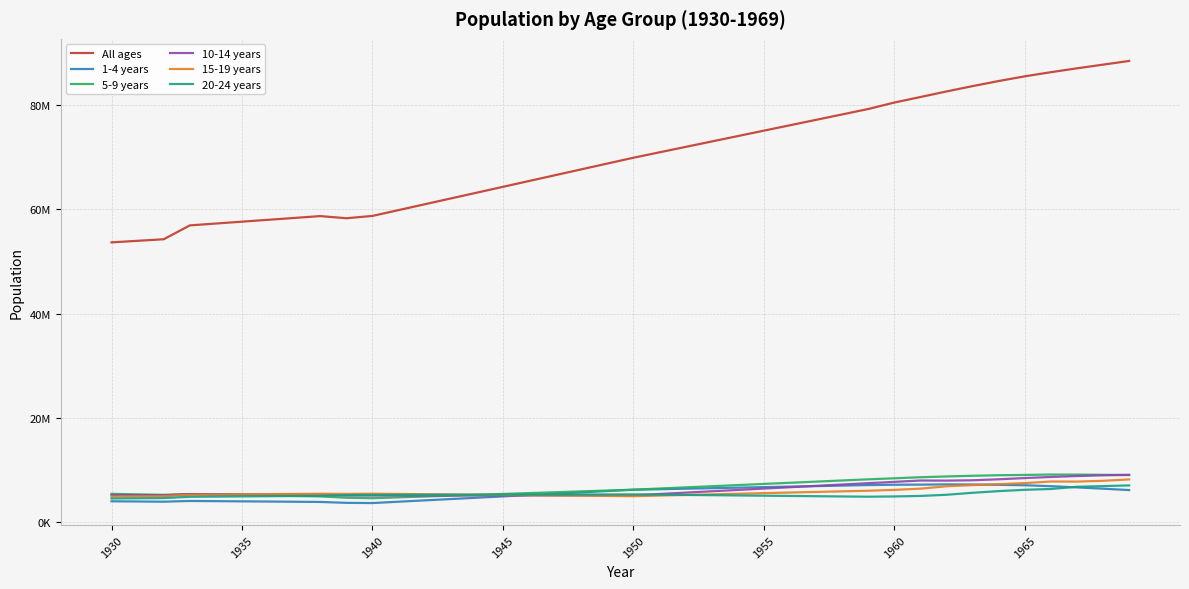

Which series has the widest spread of values?

All ages